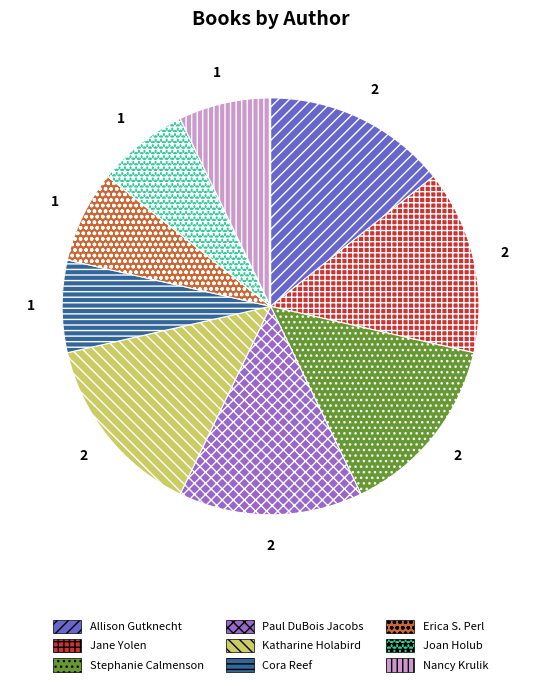

How many segments does this pie chart have?

9